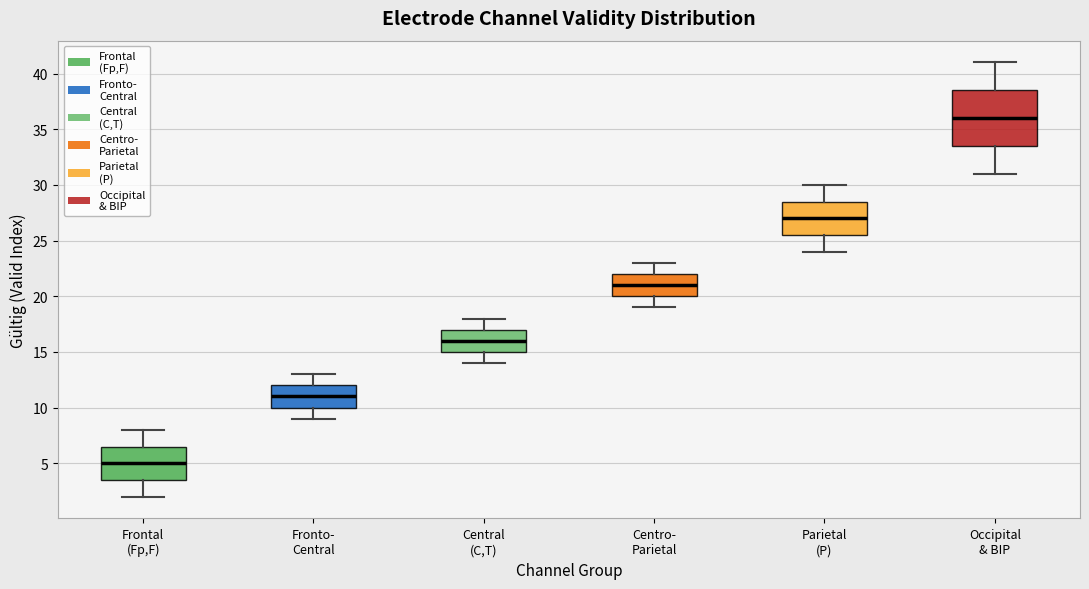

Which box's median line is the lowest?

Frontal (Fp,F)